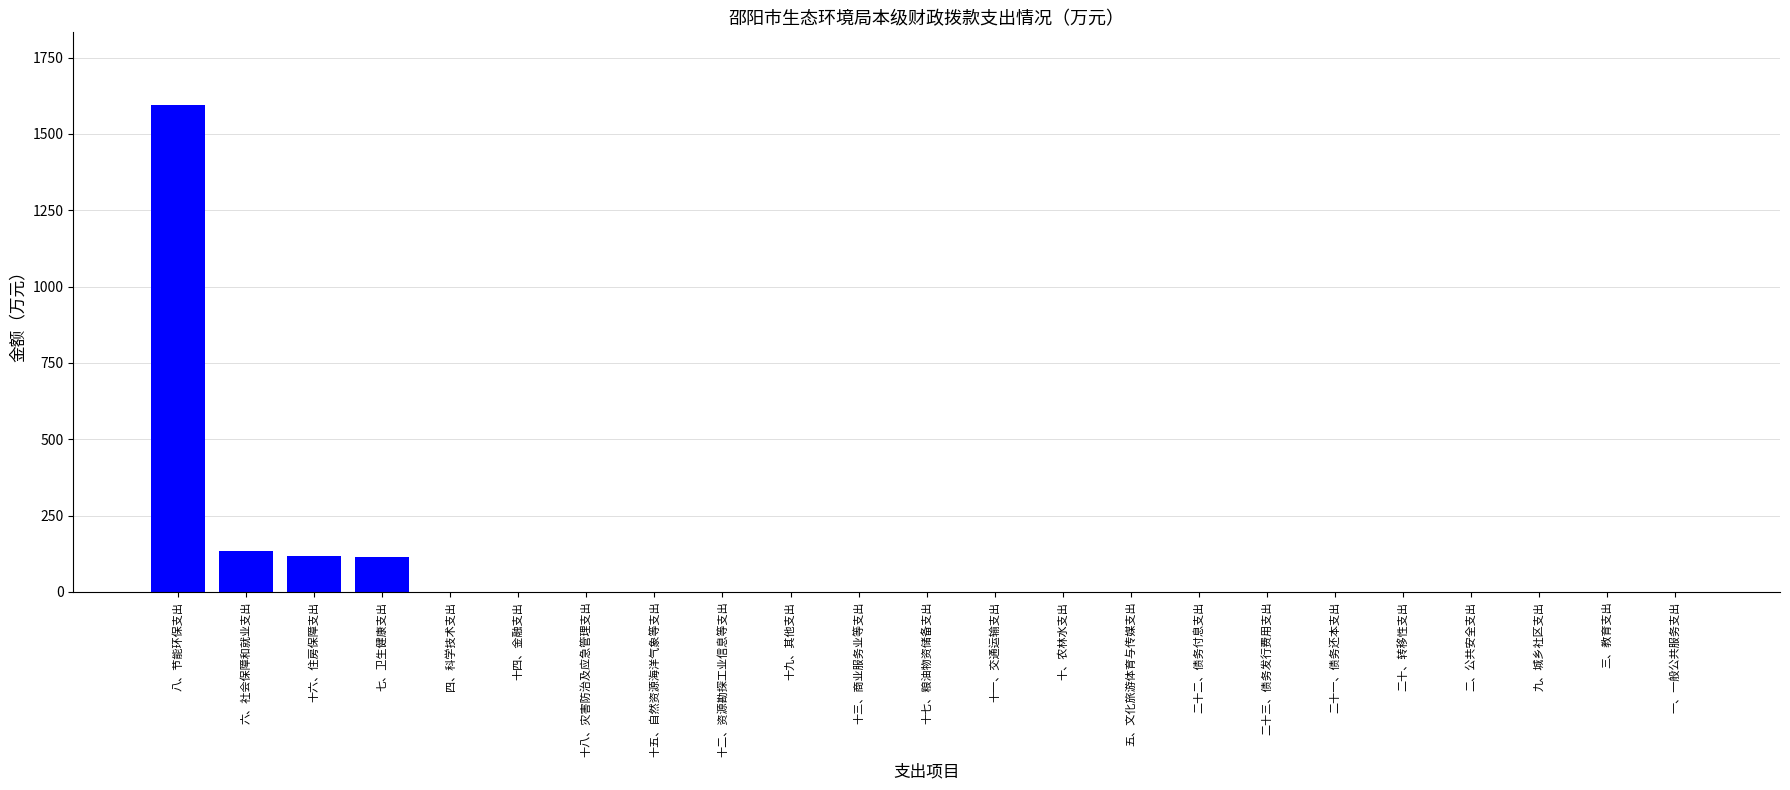

Which category has the highest value across all series?

八、节能环保支出